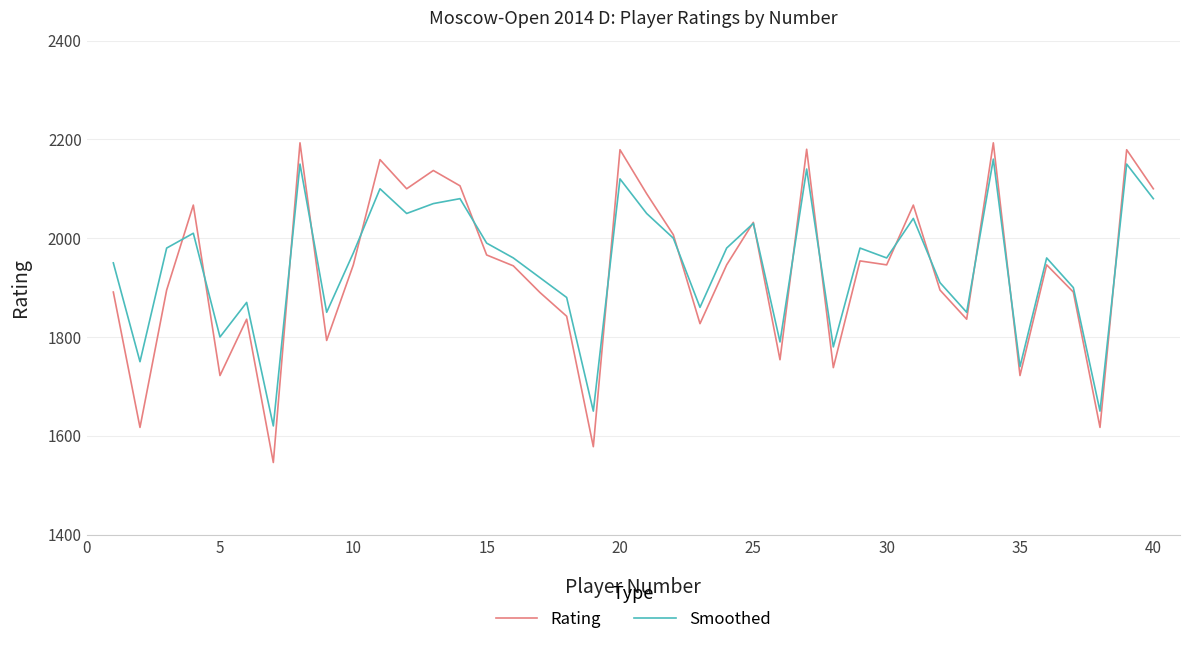

Which series has the largest range (max minus min)?

Rating